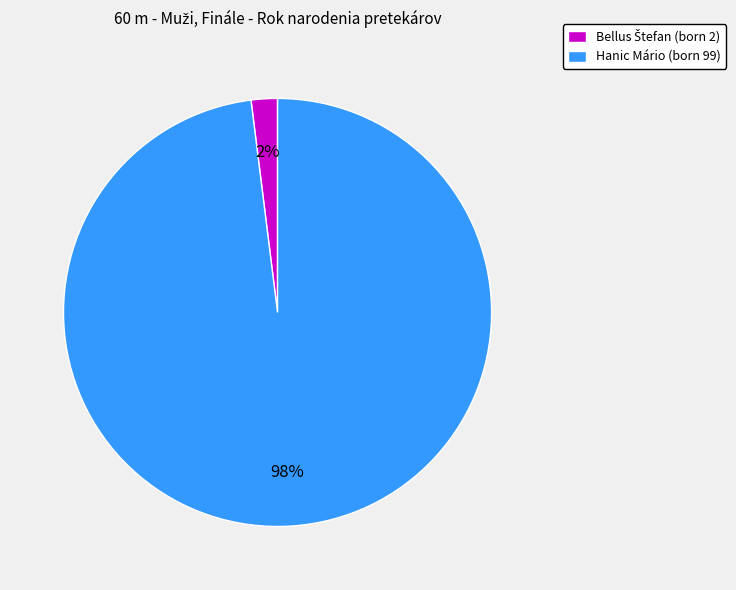

What is the majority slice?

Hanic Mário